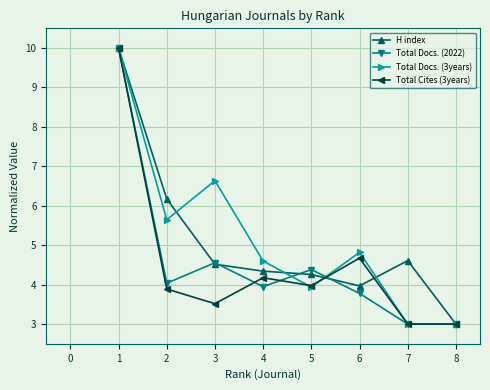

What is the lowest value of the Total Docs. (2022) series?

3.0